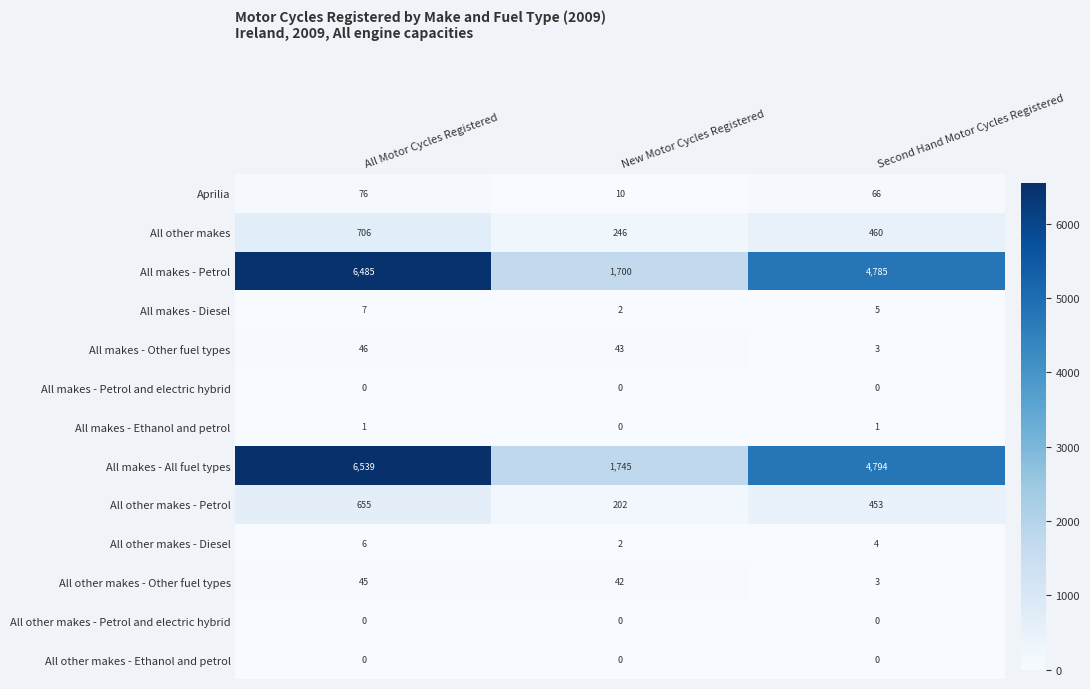

Between All Motor Cycles Registered and New Motor Cycles Registered, which series saw the biggest shift?

All makes - All fuel types